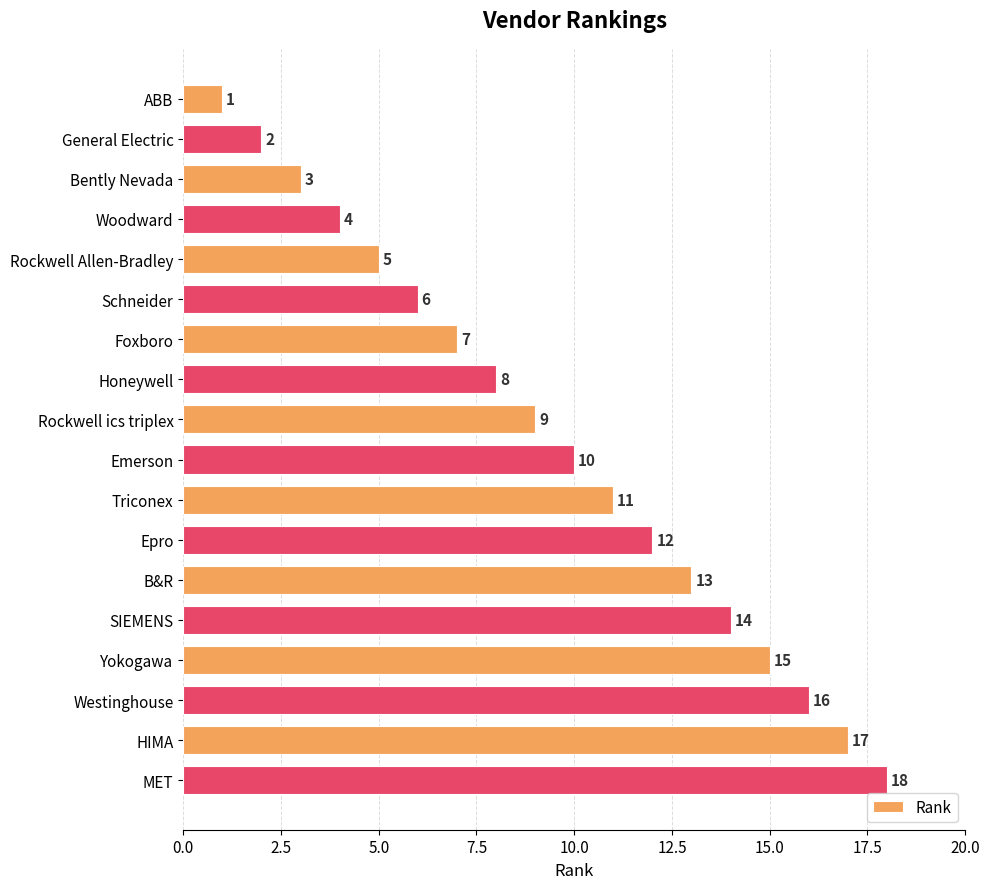

List the labels in order of value, smallest first.

ABB, General Electric, Bently Nevada, Woodward, Rockwell Allen-Bradley, Schneider, Foxboro, Honeywell, Rockwell ics triplex, Emerson, Triconex, Epro, B&R, SIEMENS, Yokogawa, Westinghouse, HIMA, MET